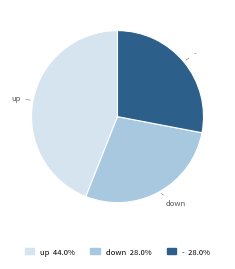

True or false: - accounts for 28% of the total.

True